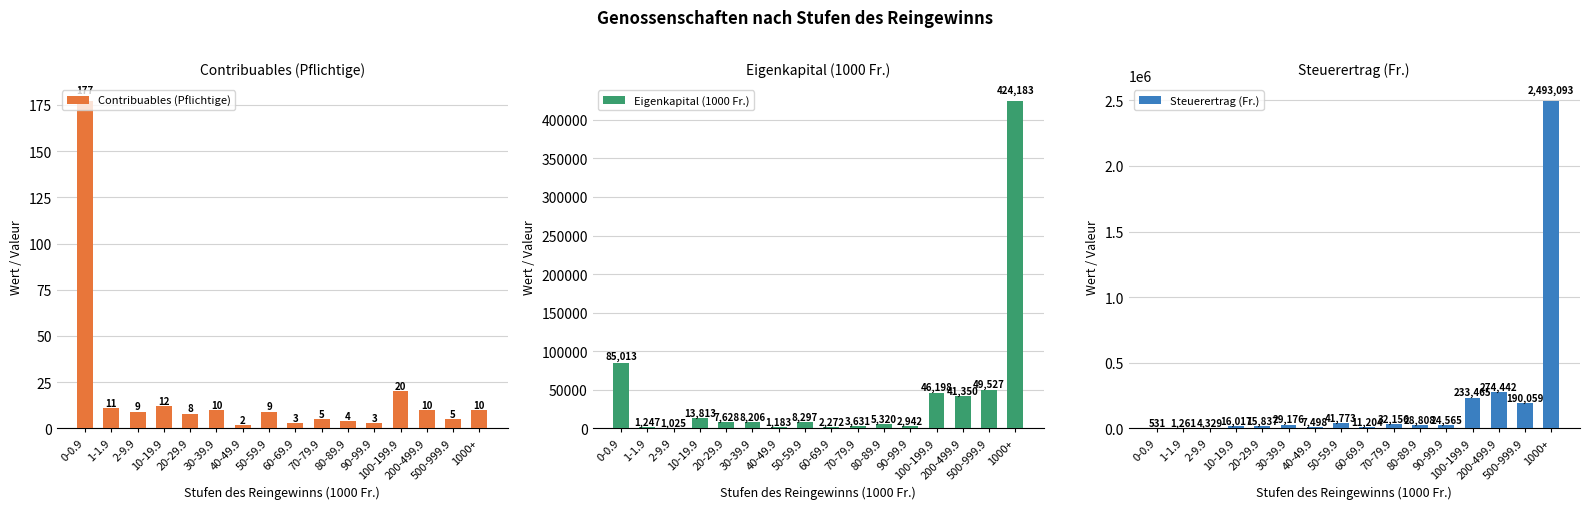

What is the average value of the Contribuables (Pflichtige) series?

19